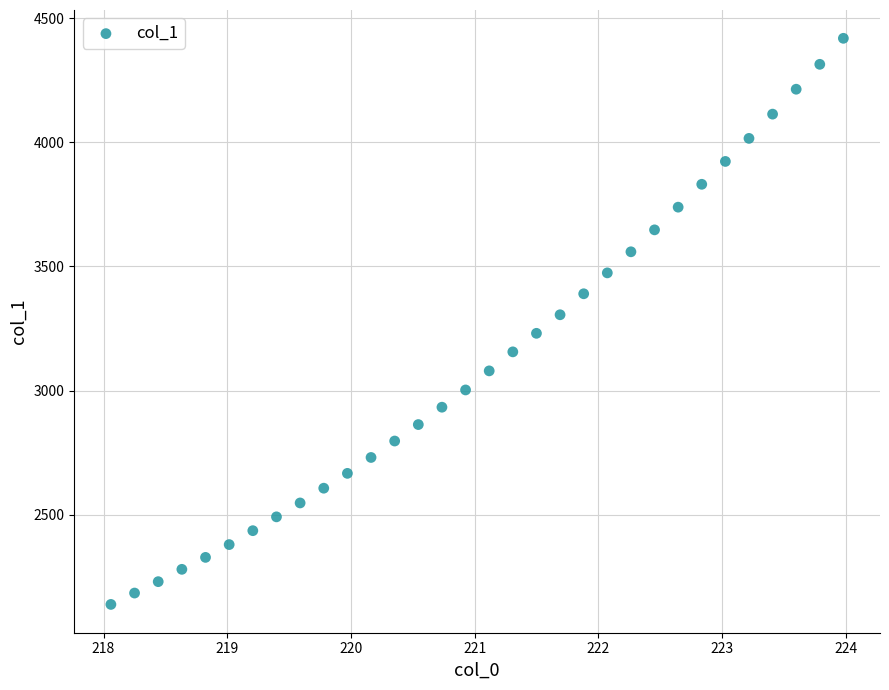

What is the range of Y values (max minus min)?

2280.8